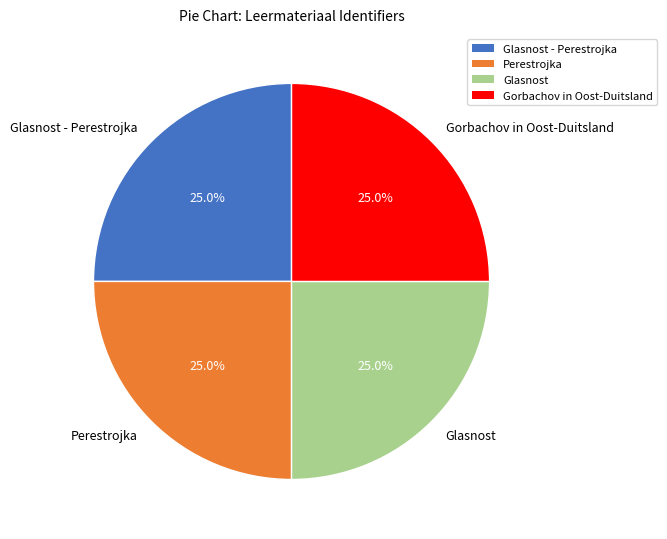

What portion of the pie excludes Perestrojka?

75.0%